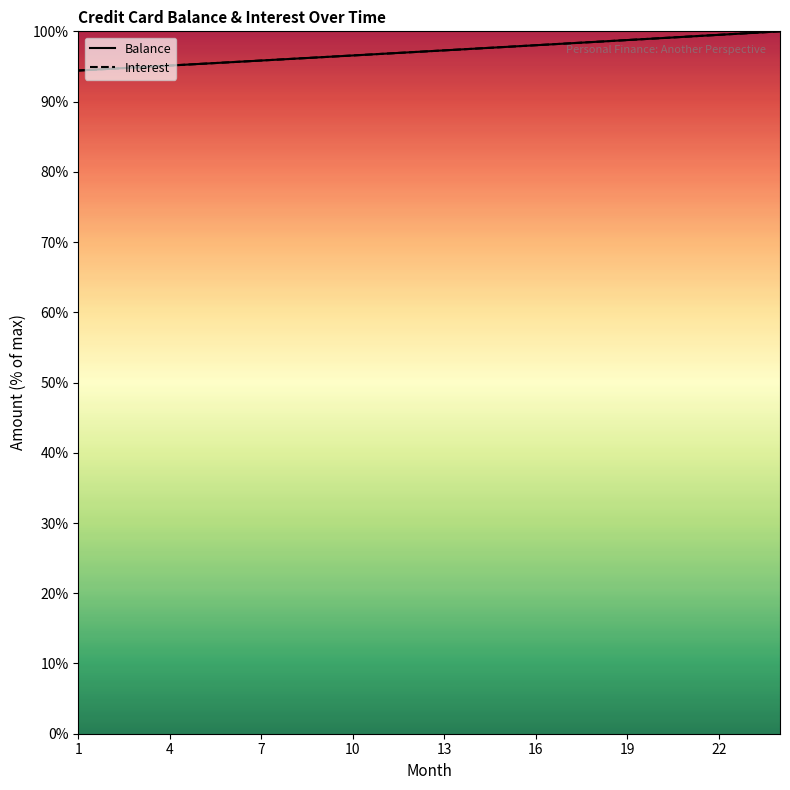

Which series has the largest range (max minus min)?

Interest